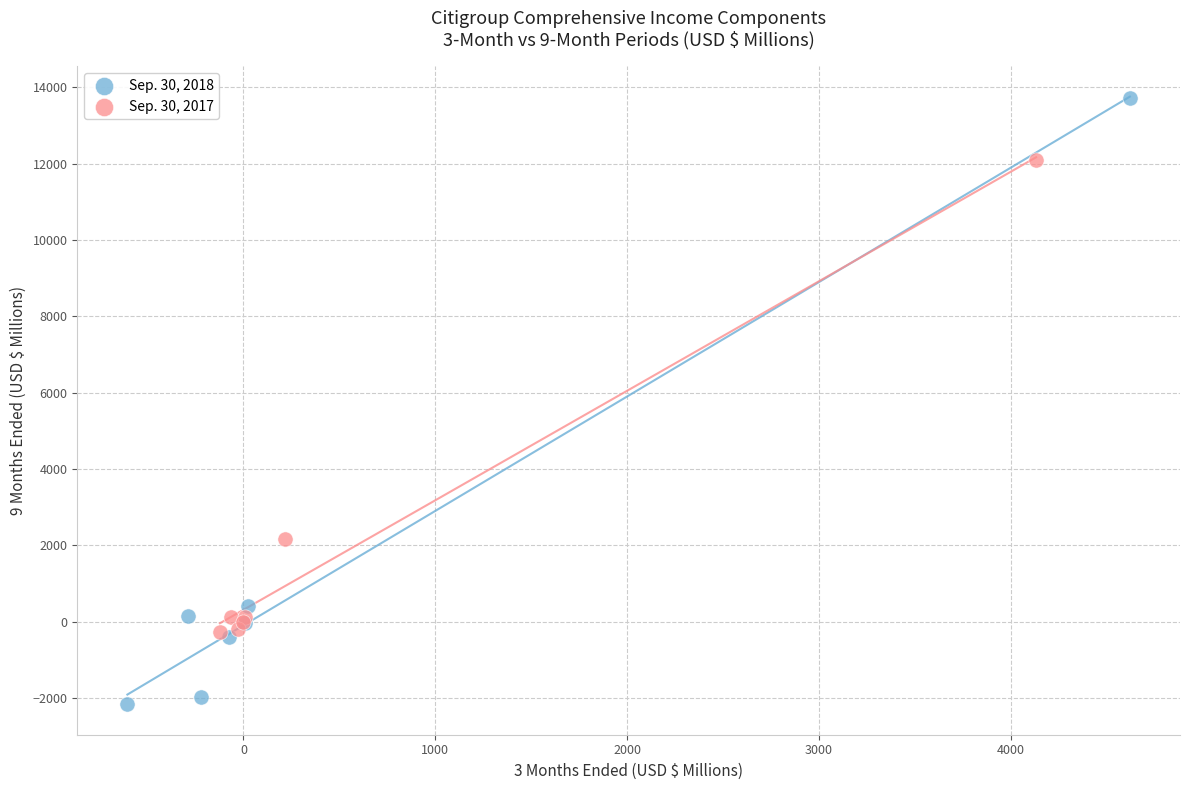

Which series contains the lowest Y value?

Sep. 30, 2018